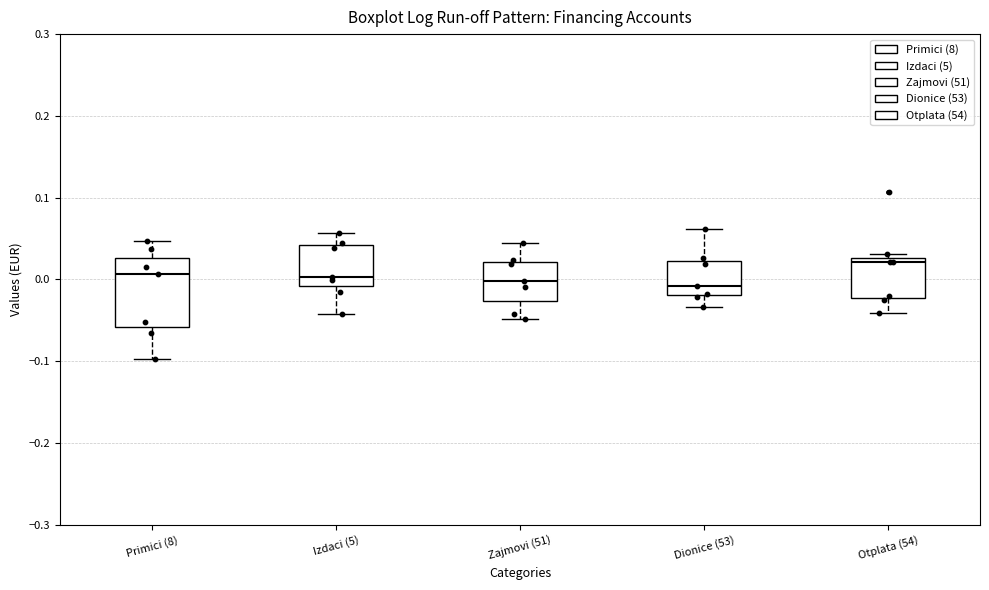

Reading left to right, transcribe this box plot: for each box, give where its median line is, the range the box spans, and where its two whiskers end, as read against the y-axis. The values are not printed on the chart, so give them approximately, as read against the axis.

Primici (8): median 0.01, box -0.06 to 0.03, whiskers -0.10 to 0.05
Izdaci (5): median 0.00, box -0.01 to 0.04, whiskers -0.04 to 0.06
Zajmovi (51): median 0.00, box -0.03 to 0.02, whiskers -0.05 to 0.04
Dionice (53): median -0.01, box -0.02 to 0.02, whiskers -0.03 to 0.06
Otplata (54): median 0.02, box -0.02 to 0.03, whiskers -0.04 to 0.03 (just above the box's upper edge)